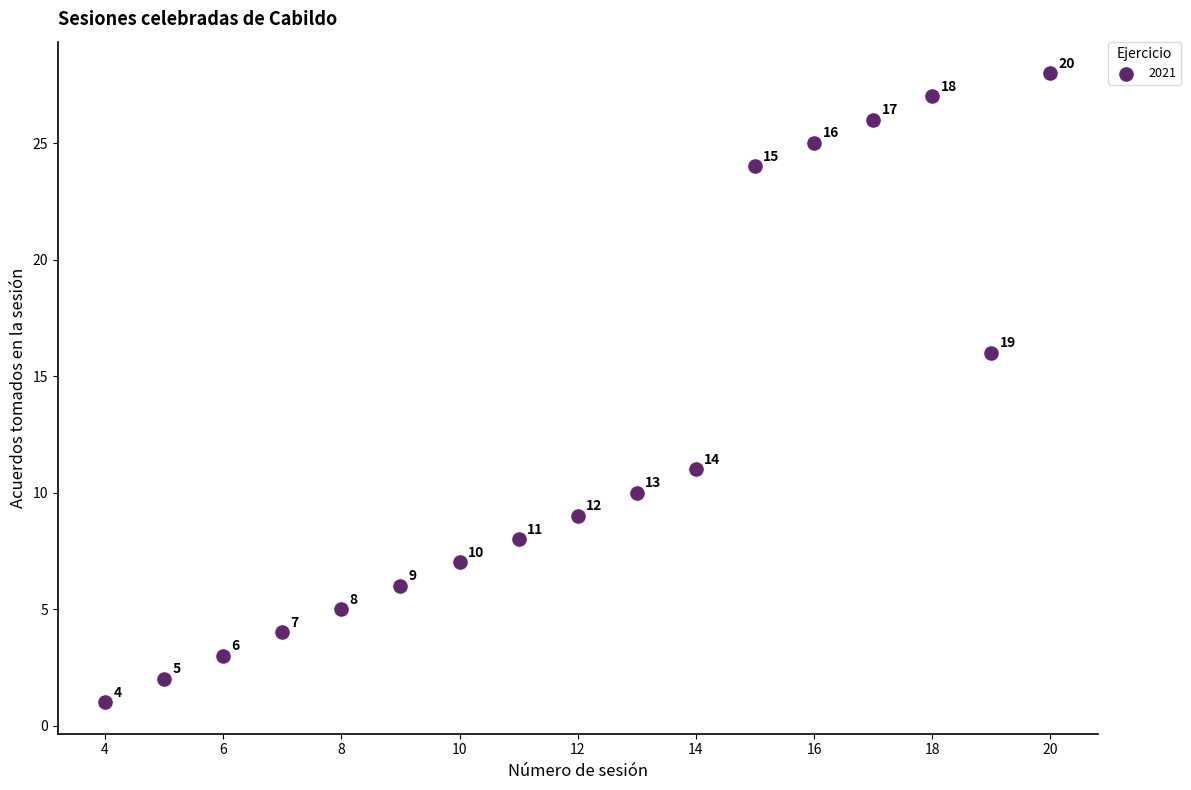

What Y value in the scatter plot is closest to 14?

16